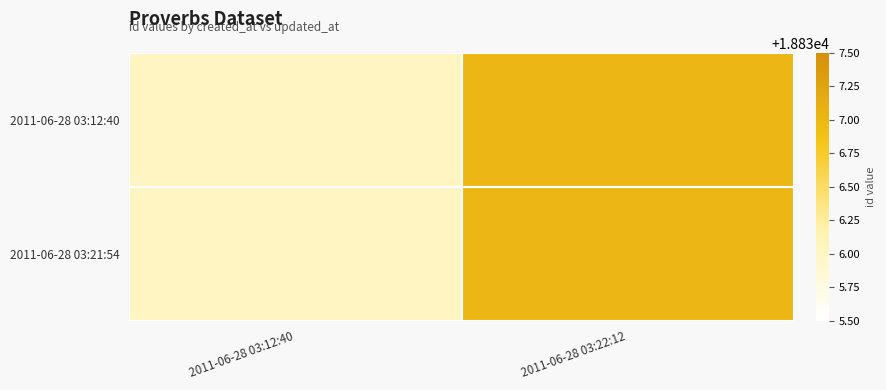

Reading left to right, list all the values displayed in this chart.

2011-06-28 03:12:40: 2011-06-28 03:12:40=18836	2011-06-28 03:22:12=18837
2011-06-28 03:21:54: 2011-06-28 03:12:40=18836	2011-06-28 03:22:12=18837